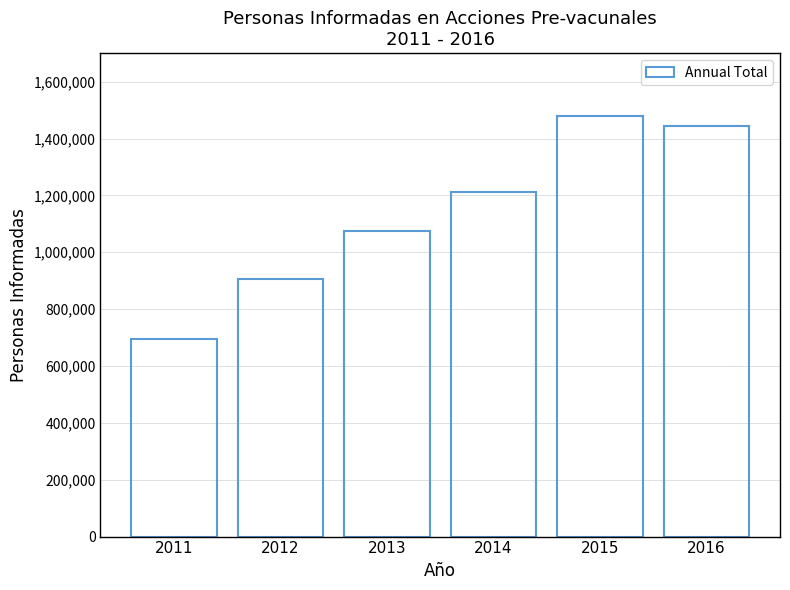

Read the value at 2014.

1210221